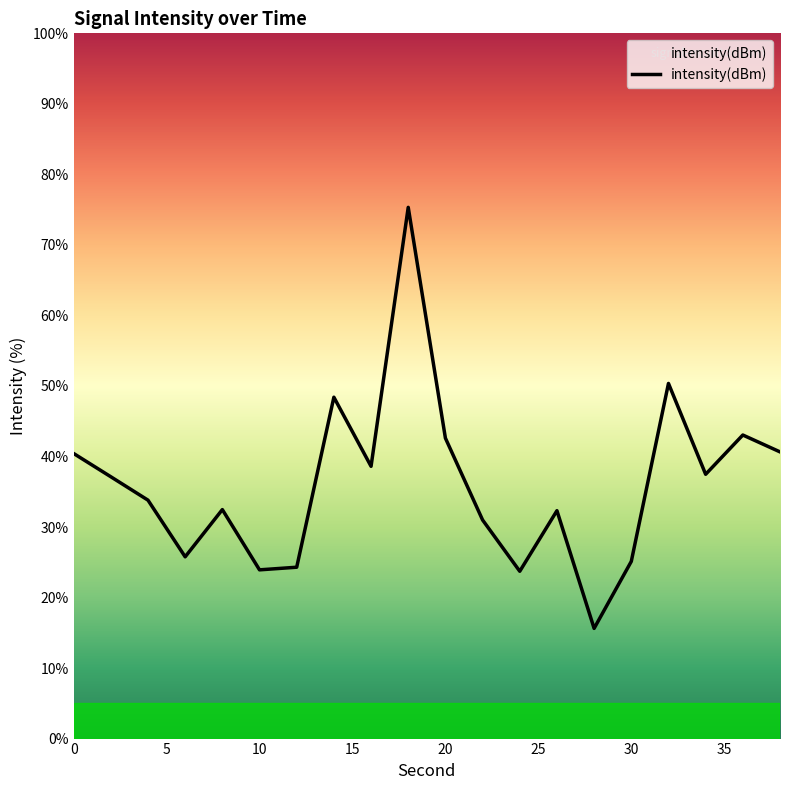

What is the greatest value displayed?

75.3